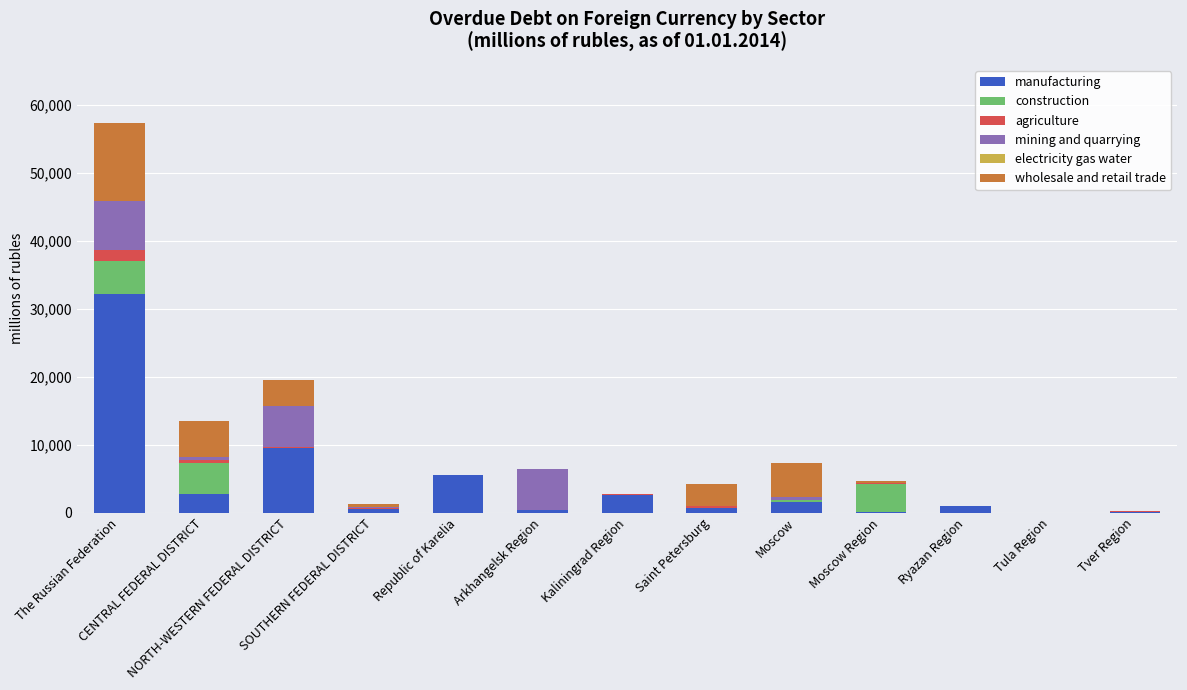

At how many categories does at least one series exceed 4773?

6